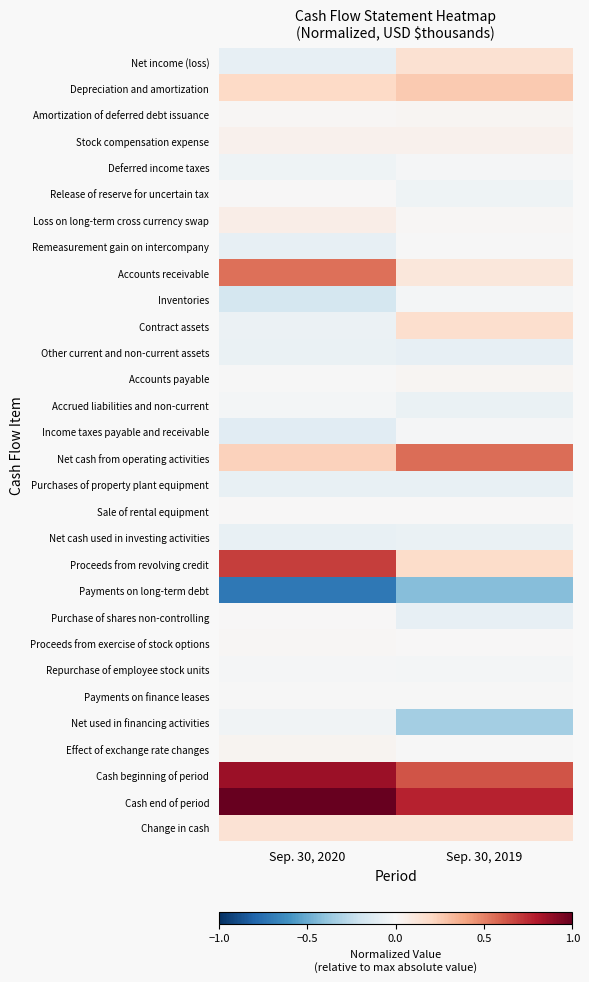

How many distinct data groups are displayed?

30